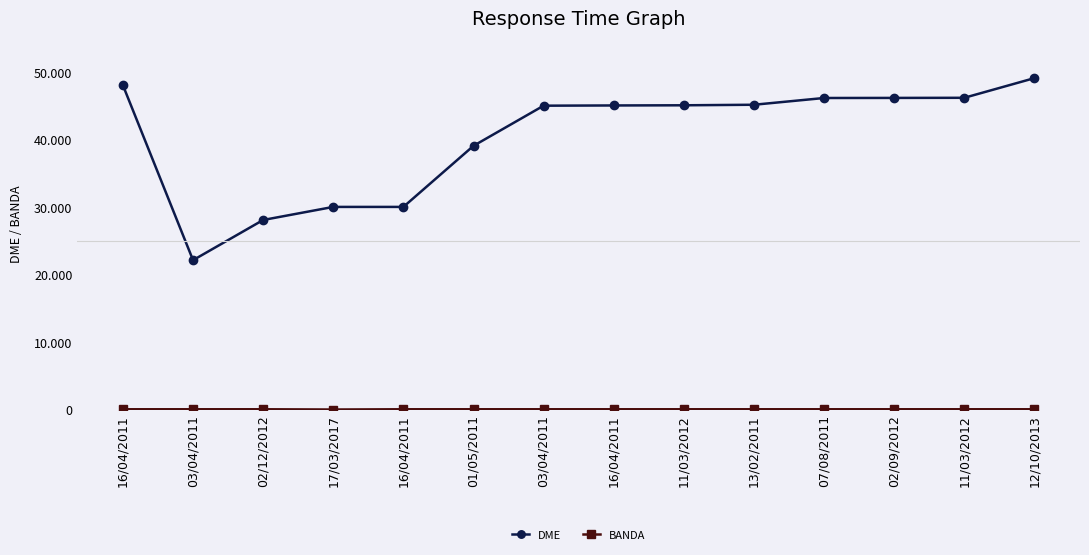

How many series are shown in this chart?

2